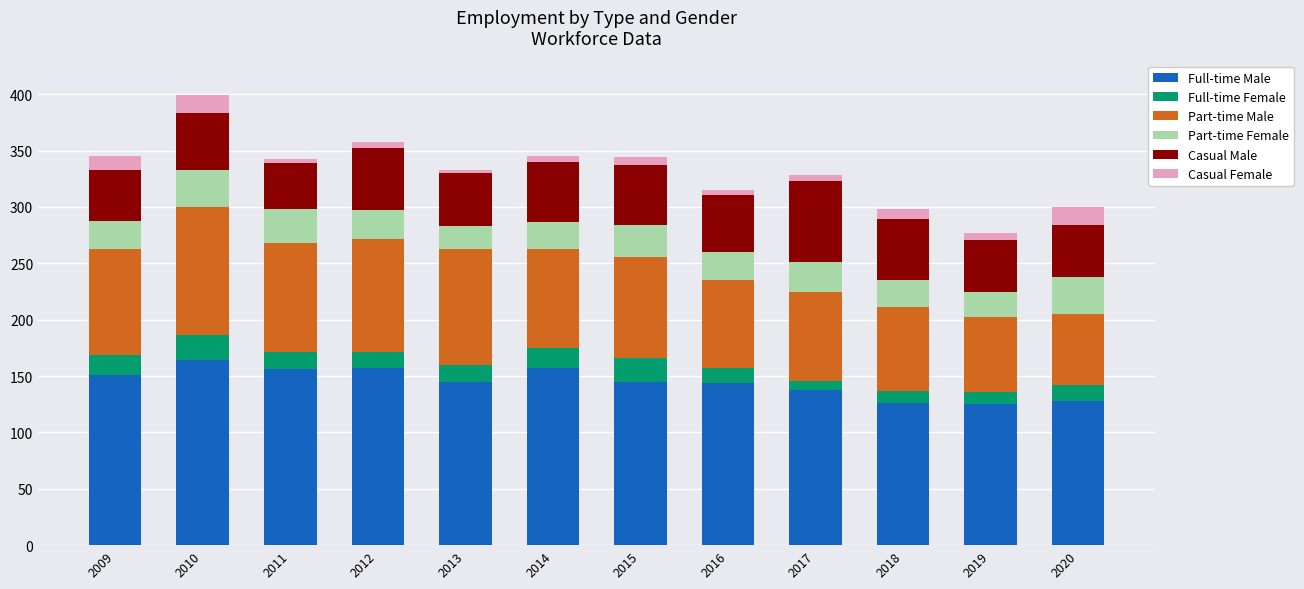

The Full-time Male series shows 80 at 2019. True or false?

False